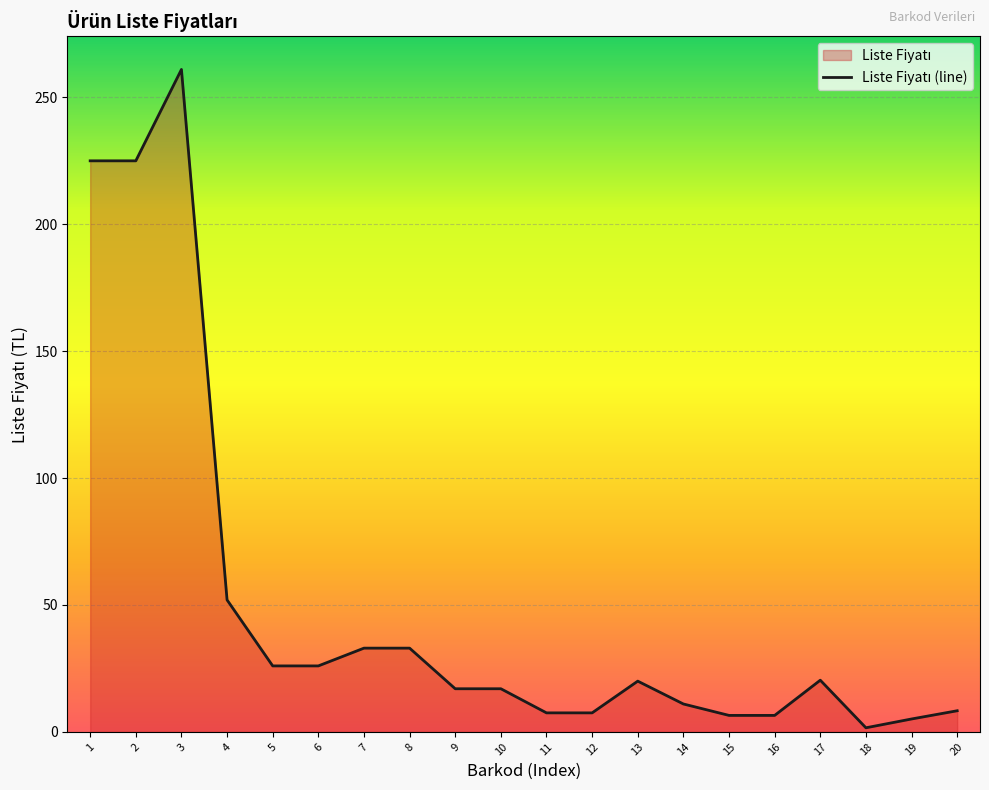

True or false: there are more than 1 points higher than both neighbors.

True